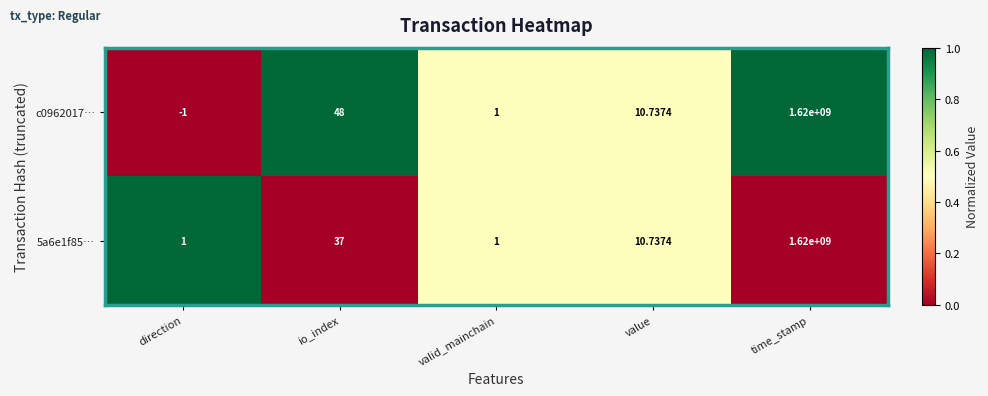

At which label is 5a6e1f85… closest to 810000000?

io_index